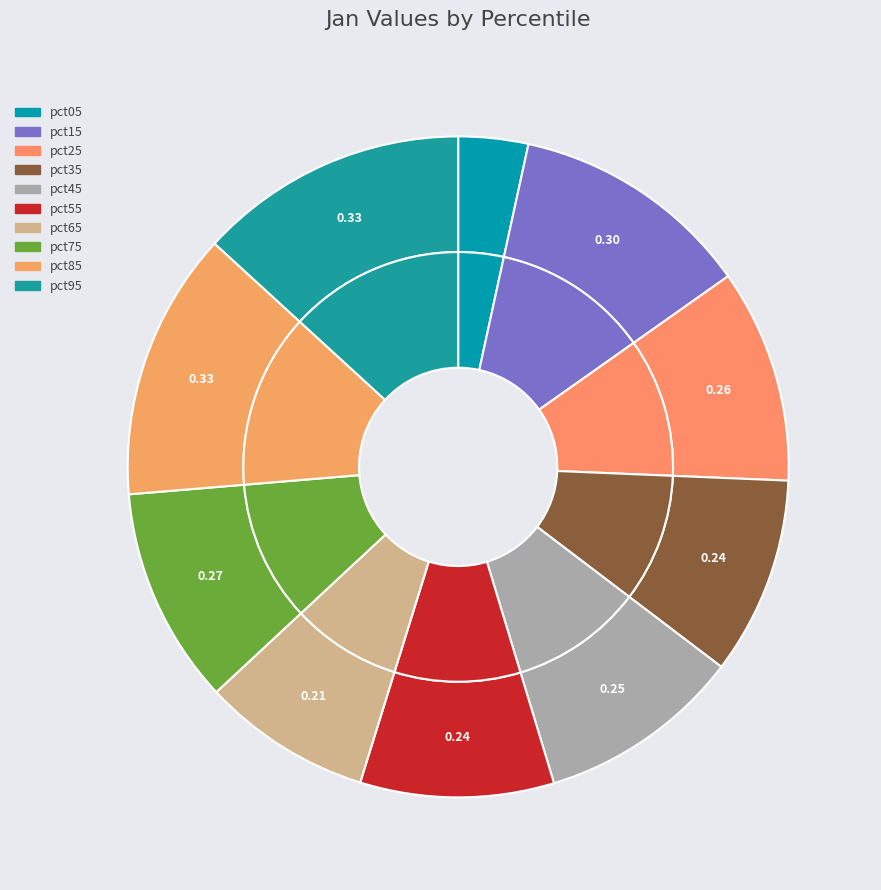

Rank the categories by value from lowest to highest.

pct05, pct65, pct55, pct35, pct45, pct25, pct75, pct15, pct85, pct95